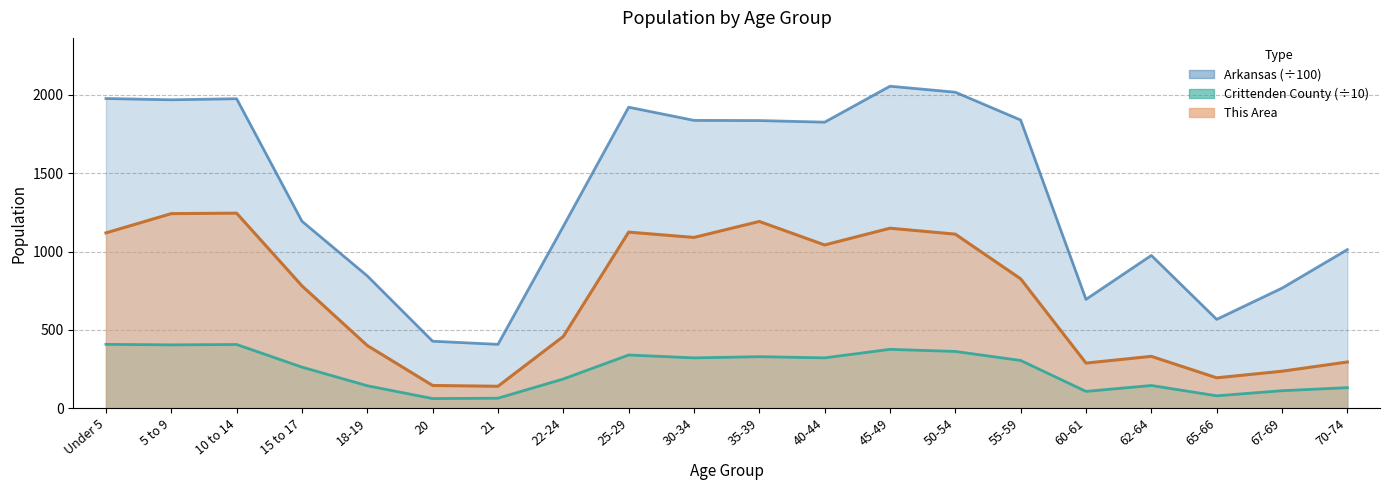

Rank the series by their average value, from lowest to highest.

Crittenden County, This Area, Arkansas